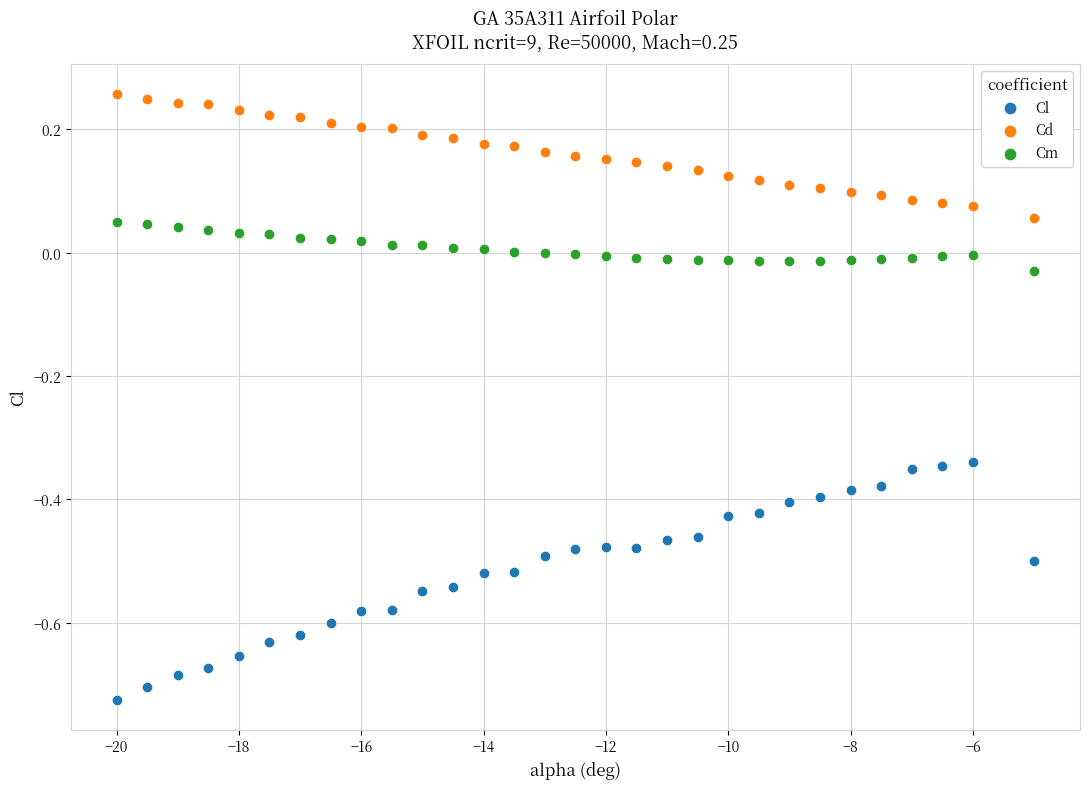

Which series contains the lowest Y value?

Cl